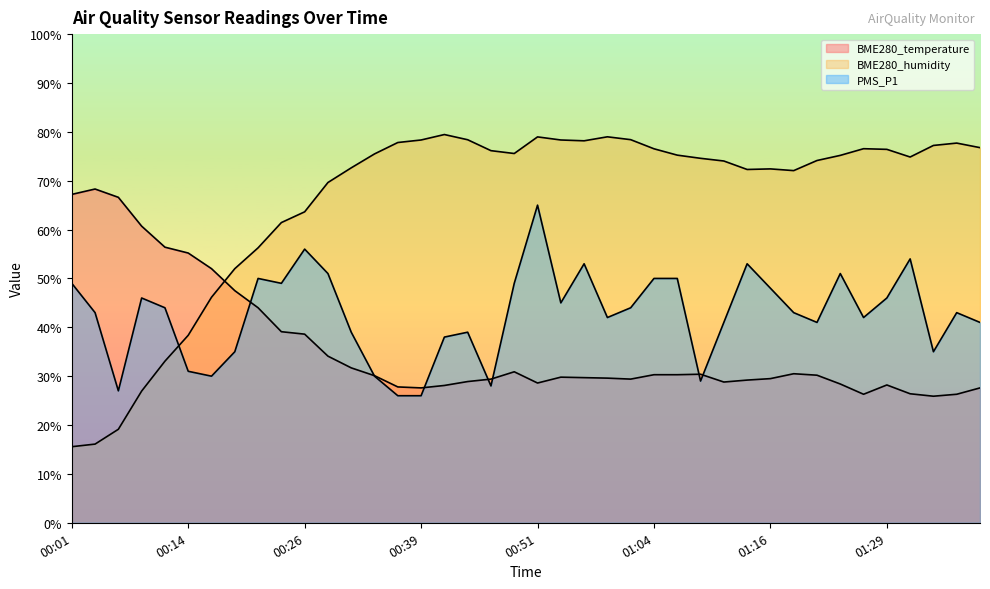

What position from the right is 00:14?

35